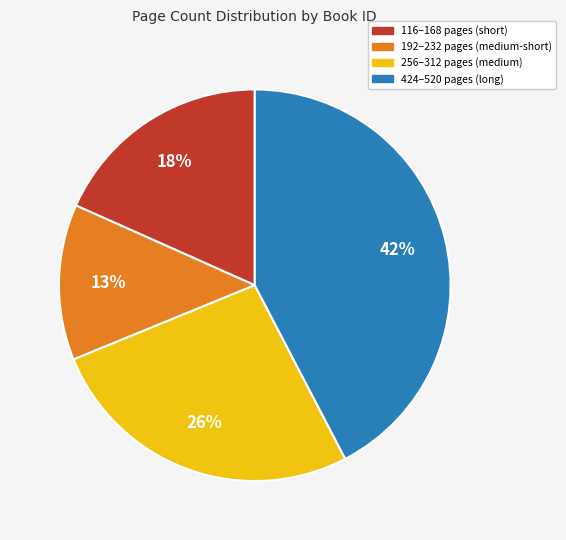

To the nearest percent, what is the average slice percentage?

25%